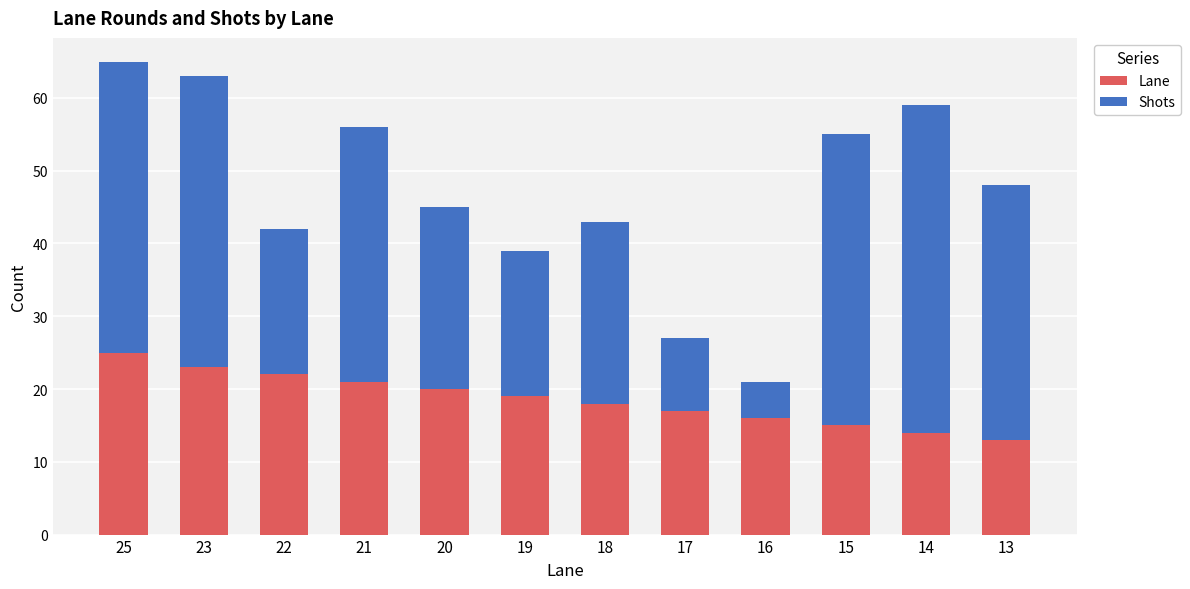

The value of Lane at 13 is 13. True or false?

True